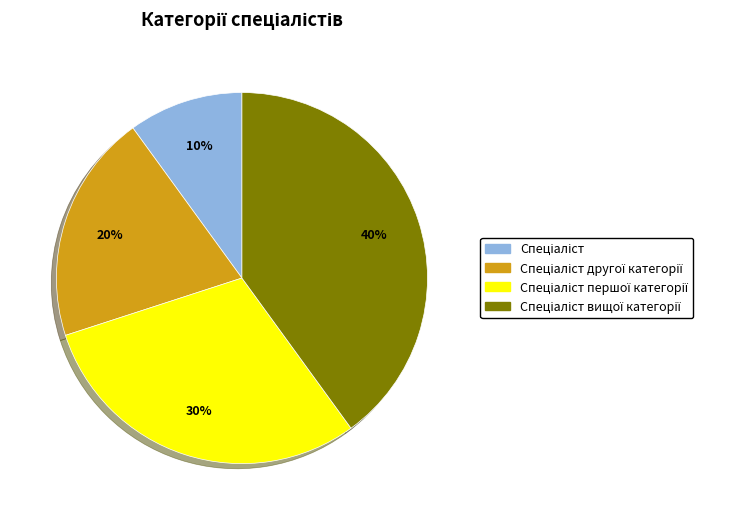

Does any single category account for the majority?

No